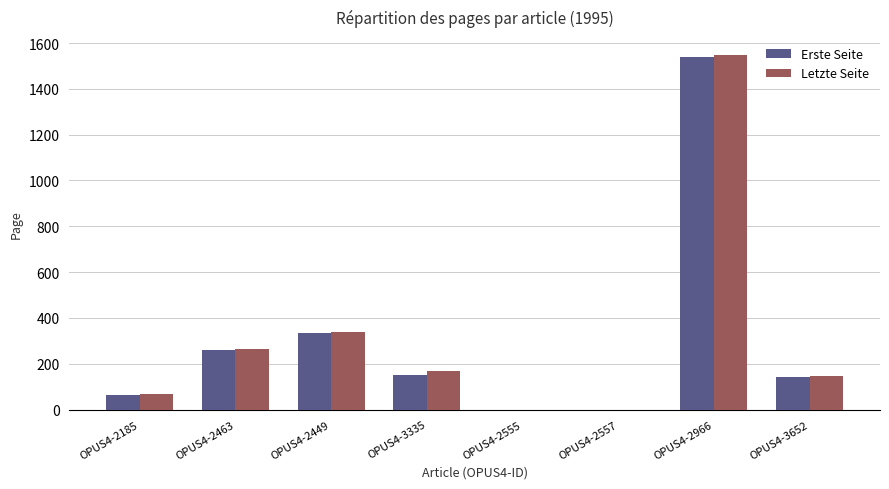

Which series has the largest range (max minus min)?

Letzte Seite